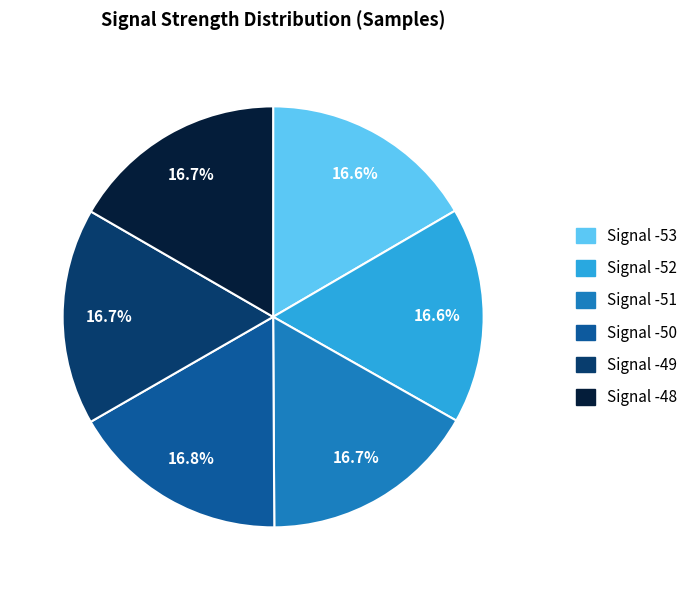

Is there any slice that represents more than half of the pie?

No